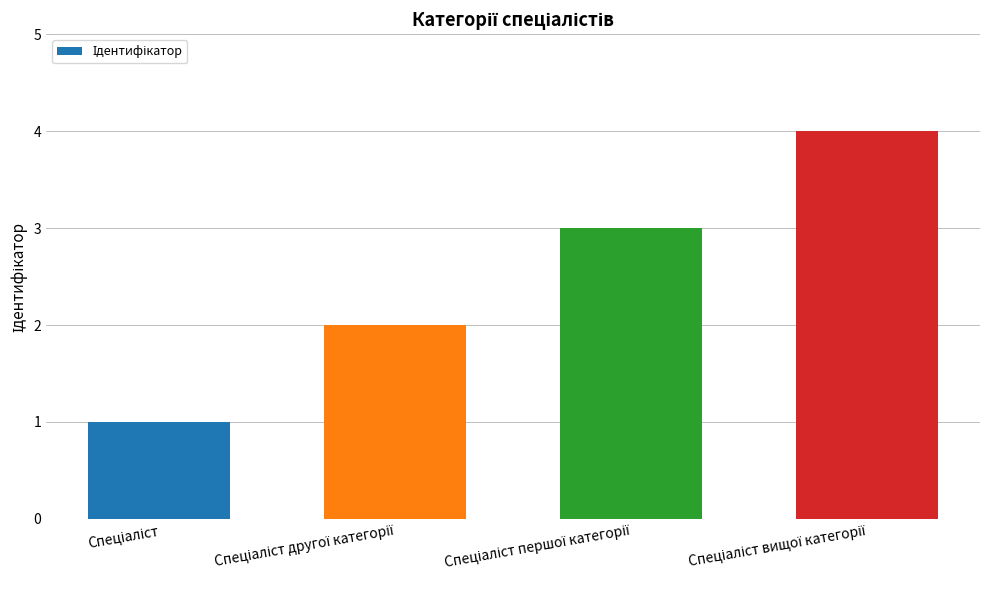

What is the sum of all values?

10